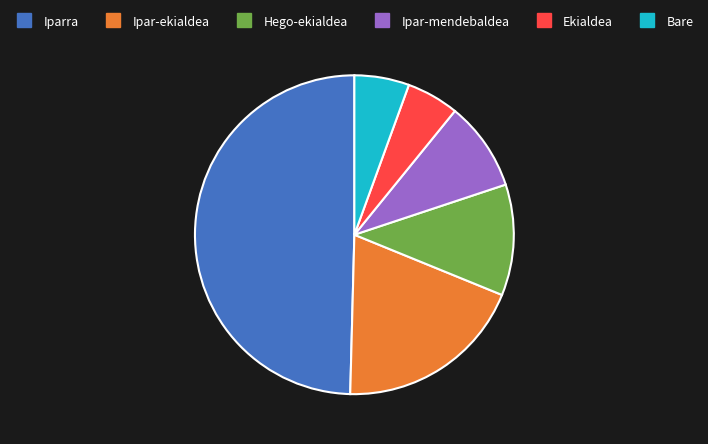

Which slice is the largest?

Iparra